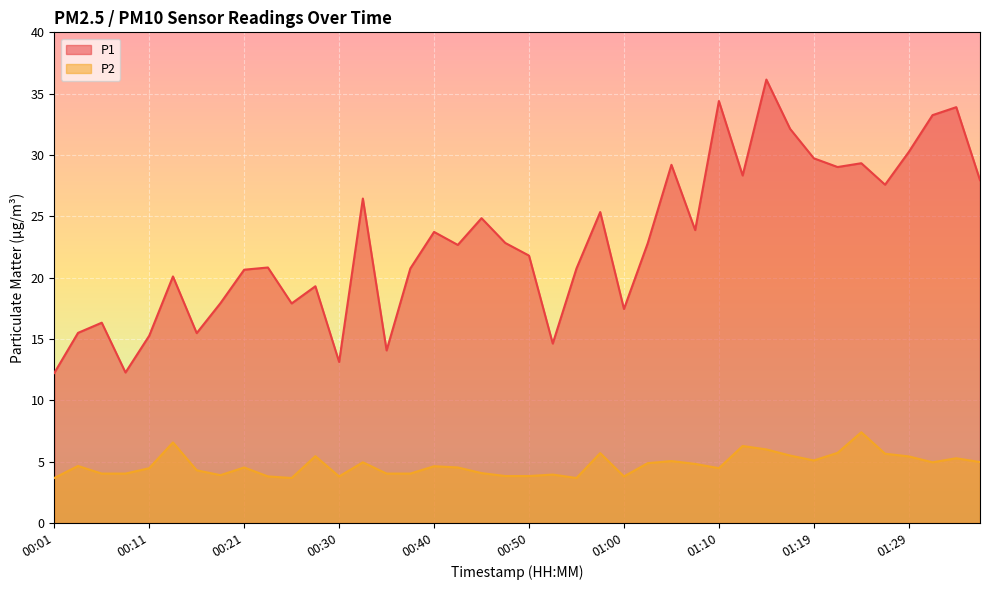

What is the value of the P1 point at the 28th from the left?

23.9